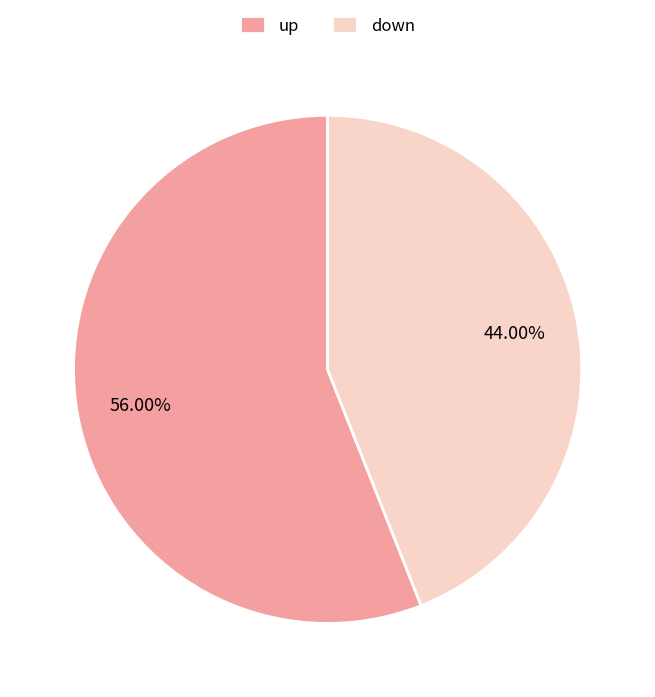

Does down represent more than half of the total?

No